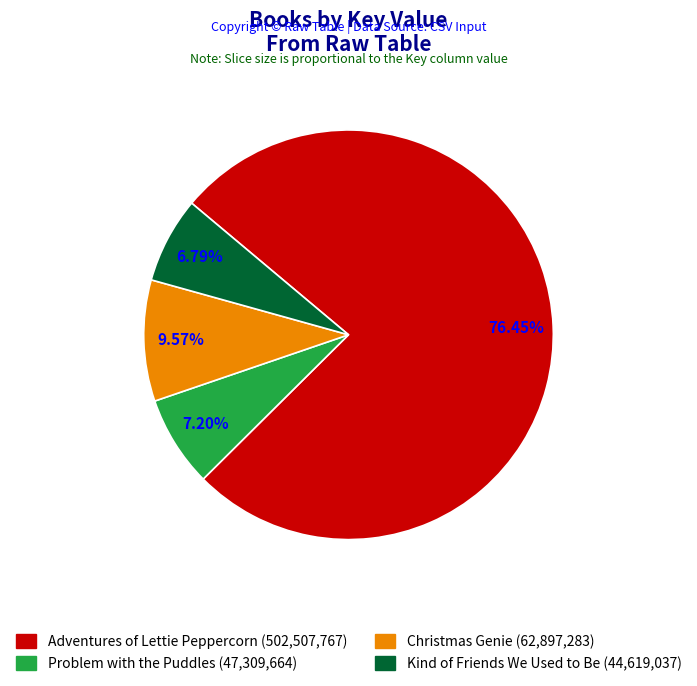

Which has a higher value, Adventures of Lettie Peppercorn or Christmas Genie?

Adventures of Lettie Peppercorn